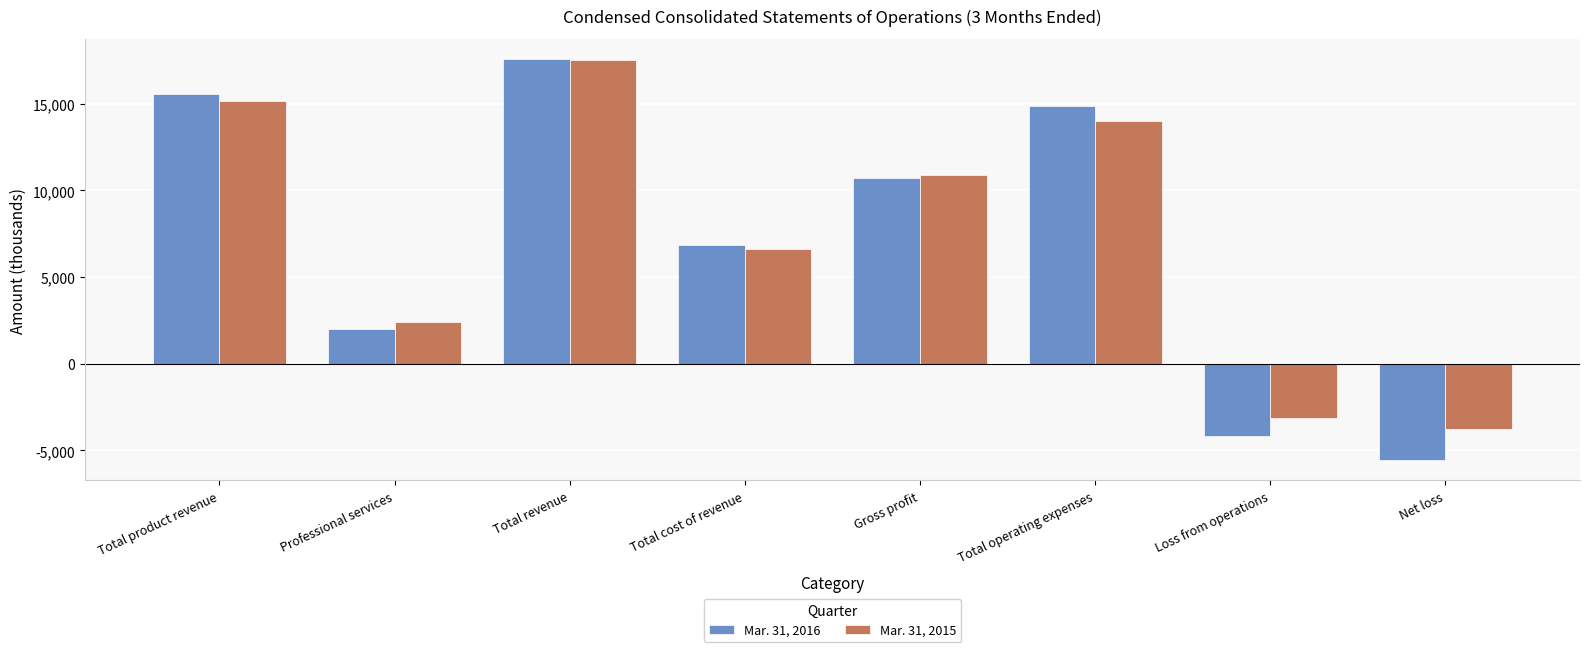

What is the difference between the maximum and minimum values in the Mar. 31, 2016 series?

23155